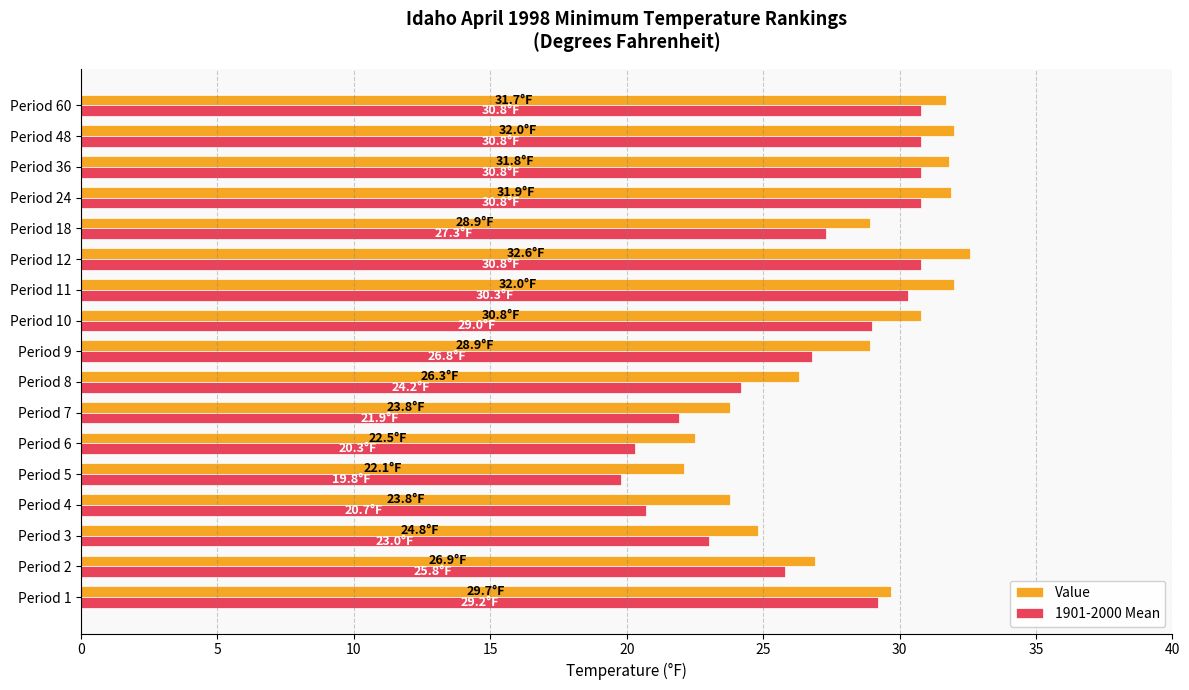

What is the spread (max minus min) of values at Period 1?

0.5